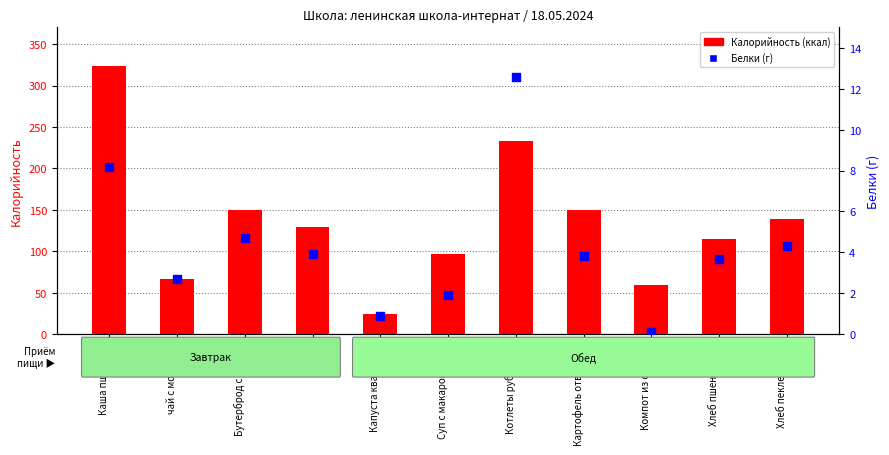

What is the total value across all series at Бутерброд с сыром?

154.6